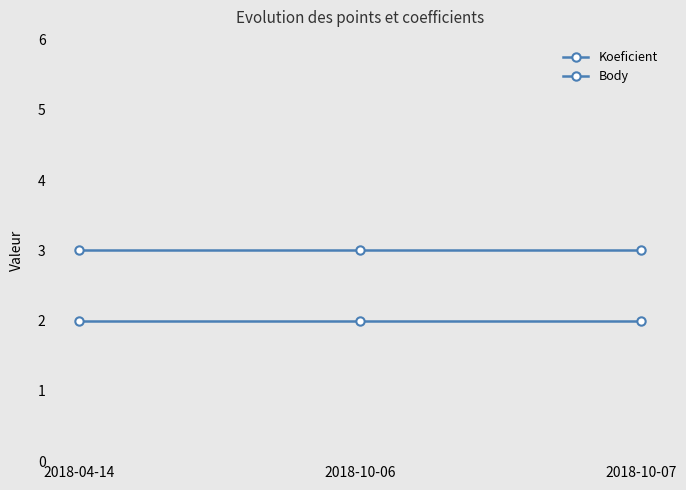

At which category does the chart reach its minimum across all series?

2018-04-14